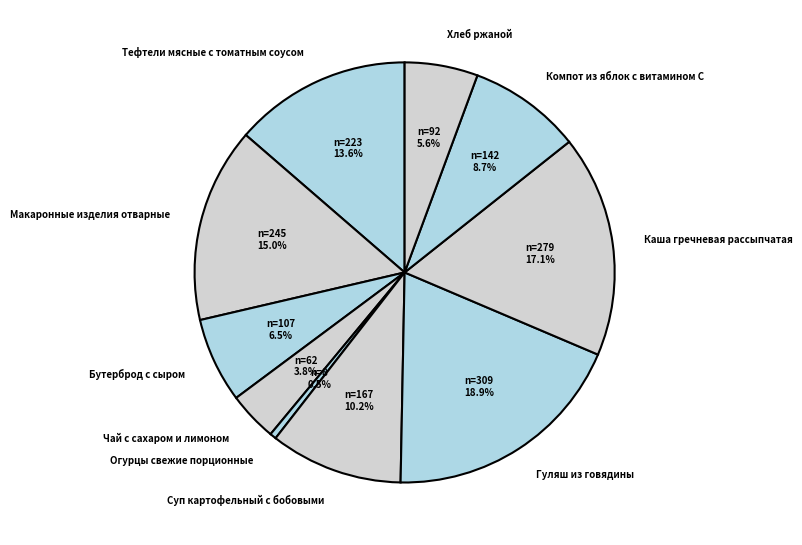

To the nearest percent, what is the combined percentage of Макаронные изделия отварные and Чай с сахаром и лимоном?

19%